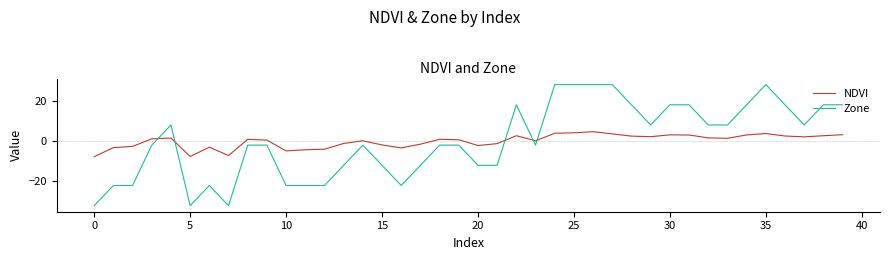

What is the difference between the maximum and minimum values in the NDVI series?

12.4